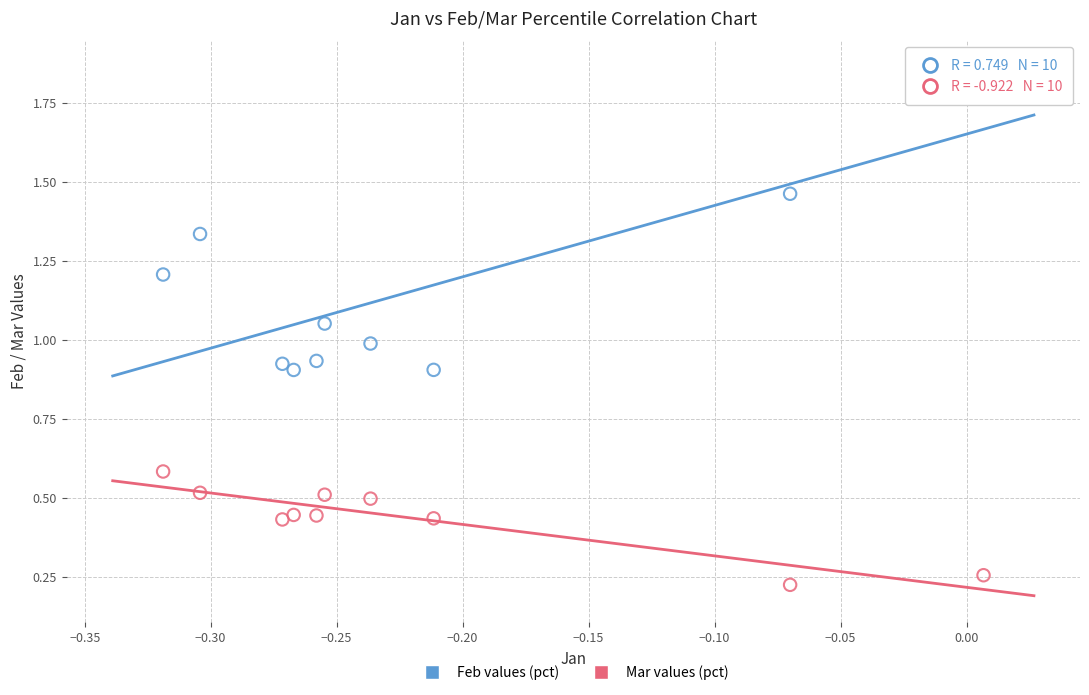

Which series reaches the minimum Y coordinate?

Mar values (pct)